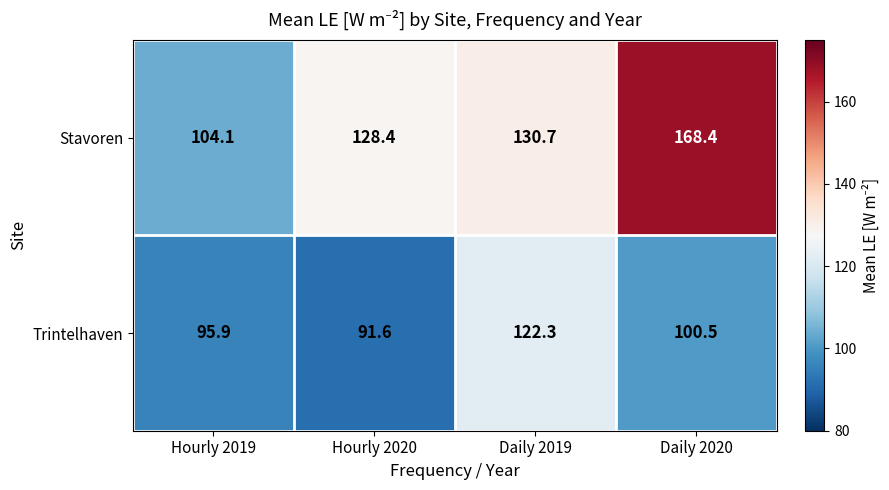

Which series has the largest total across all categories?

Stavoren